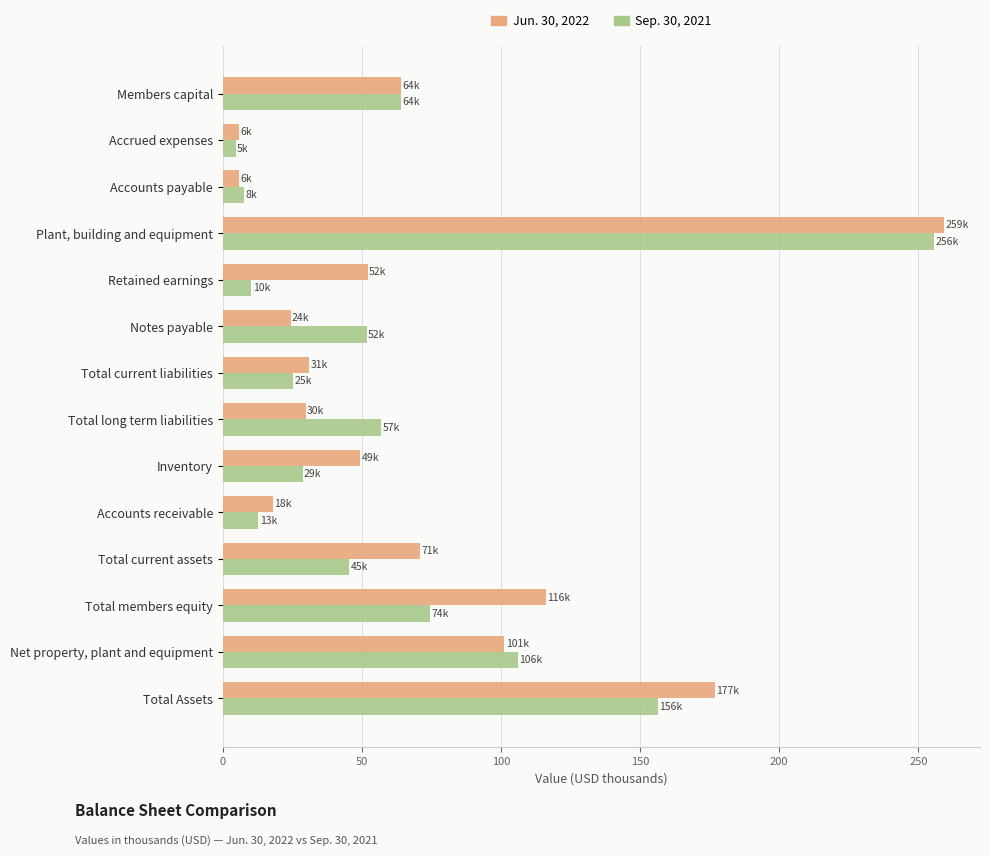

What is the maximum value for Sep. 30, 2021?

255.6